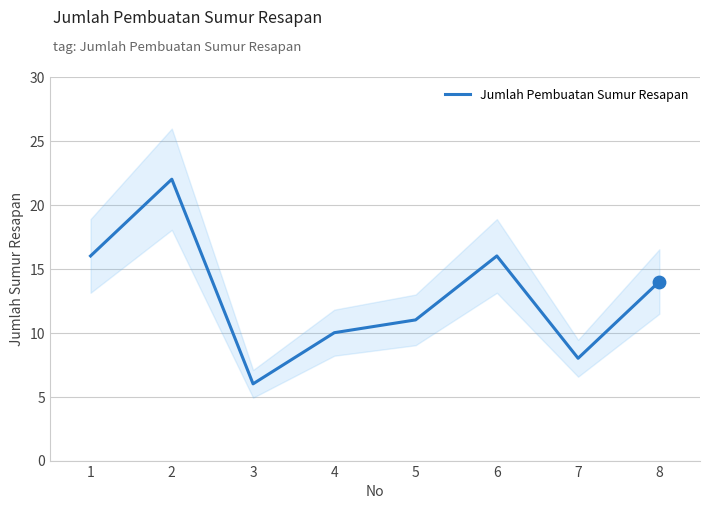

Between 5 and 6, which is larger?

6